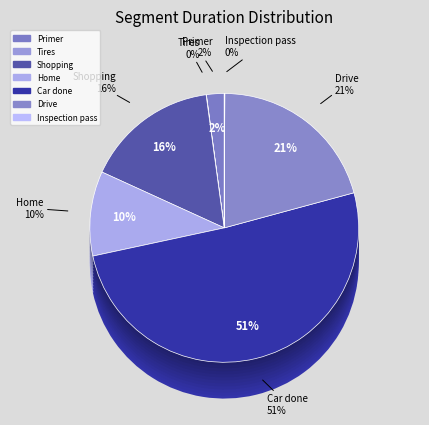

Is there a majority slice in this chart?

Yes